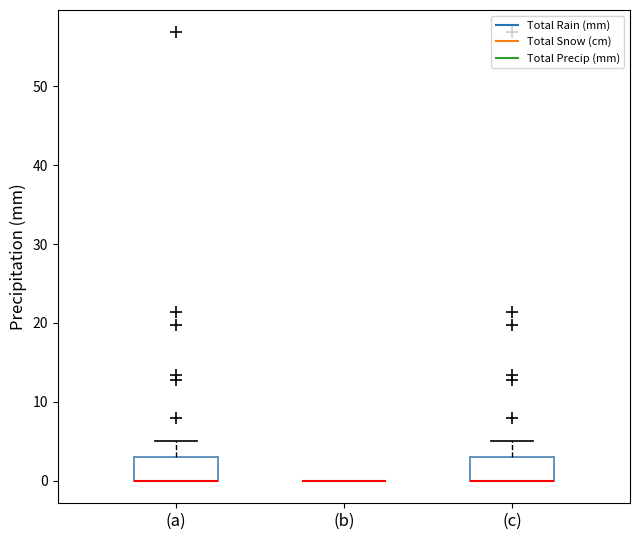

Reading left to right, transcribe this box plot: for each box, give where its median line is, the range the box spans, and where its two whiskers end, as read against the y-axis. The values are not printed on the chart, so give them approximately, as read against the axis.

(a): median 0 (drawn on the box's lower edge), box 0 to 3, whiskers 0 to 5
(b): box collapsed to a line at 0, whiskers 0 to 0
(c): median 0 (drawn on the box's lower edge), box 0 to 3, whiskers 0 to 5